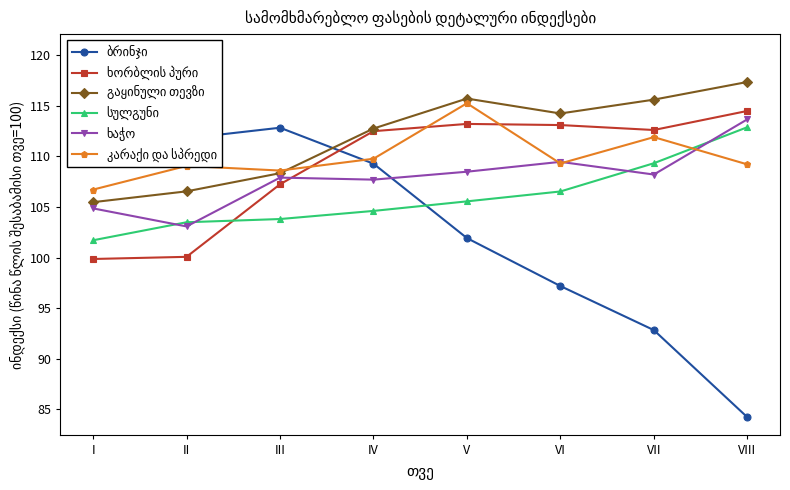

What is the sum of all ხორბლის პური values?

873.1